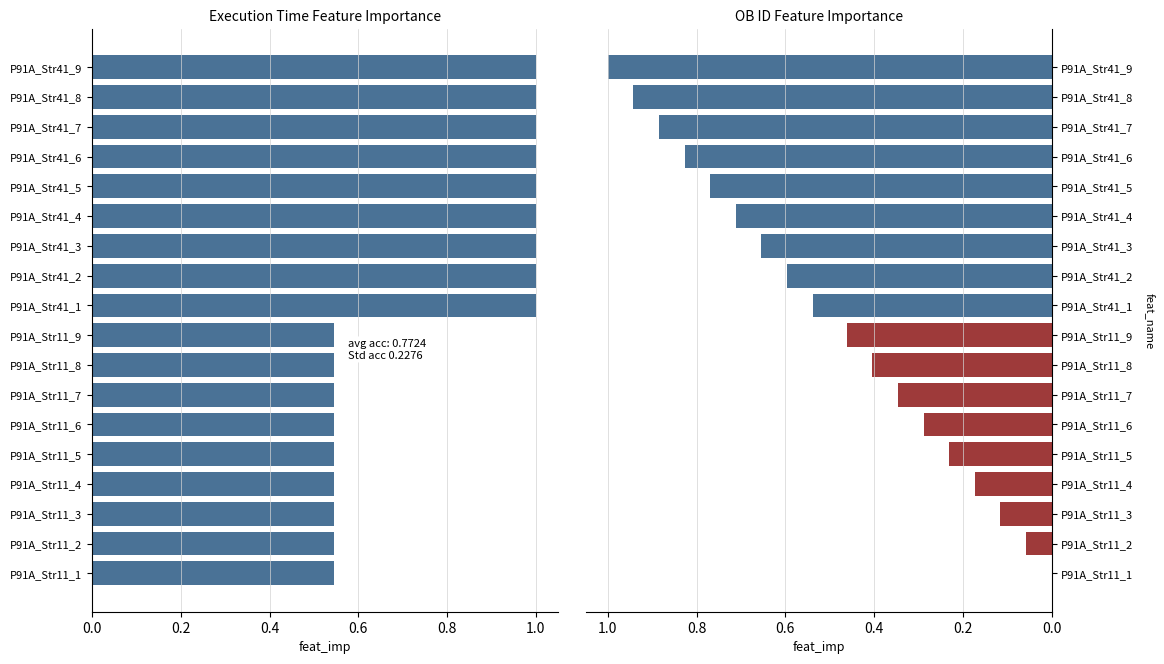

At P91A_Str41_8, list the series in order from largest to smallest.

Execution time (s), OB ID